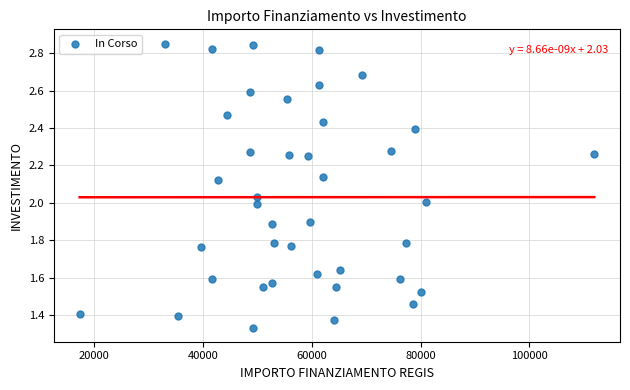

What is the range of X values (max minus min)?

94665.7